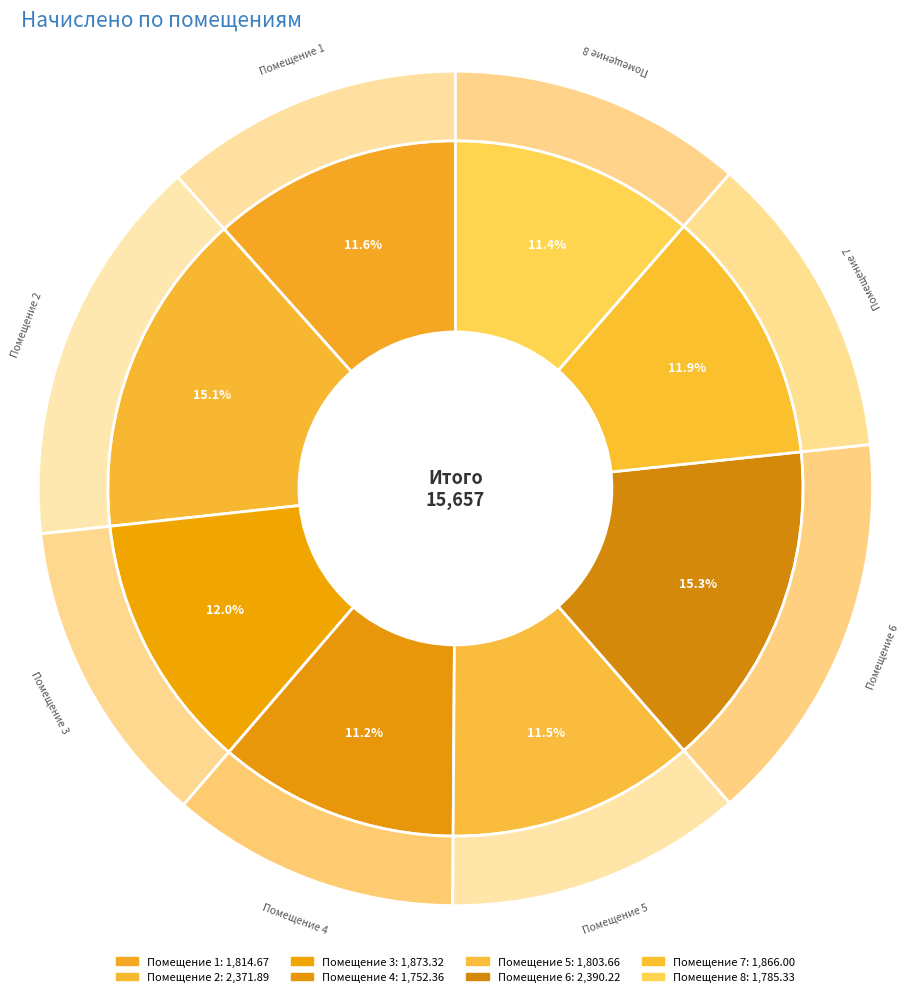

To the nearest percent, what is the difference between the 3 and 8 slice percentages?

1%